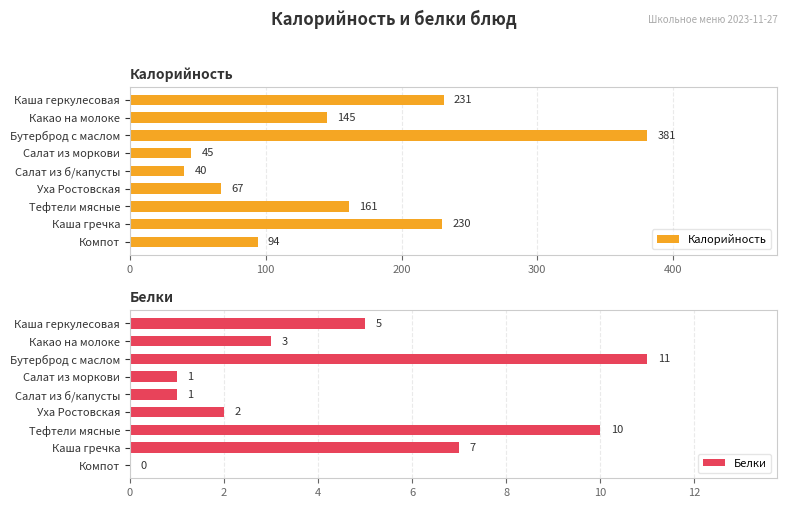

What is the highest value of the Калорийность series?

381